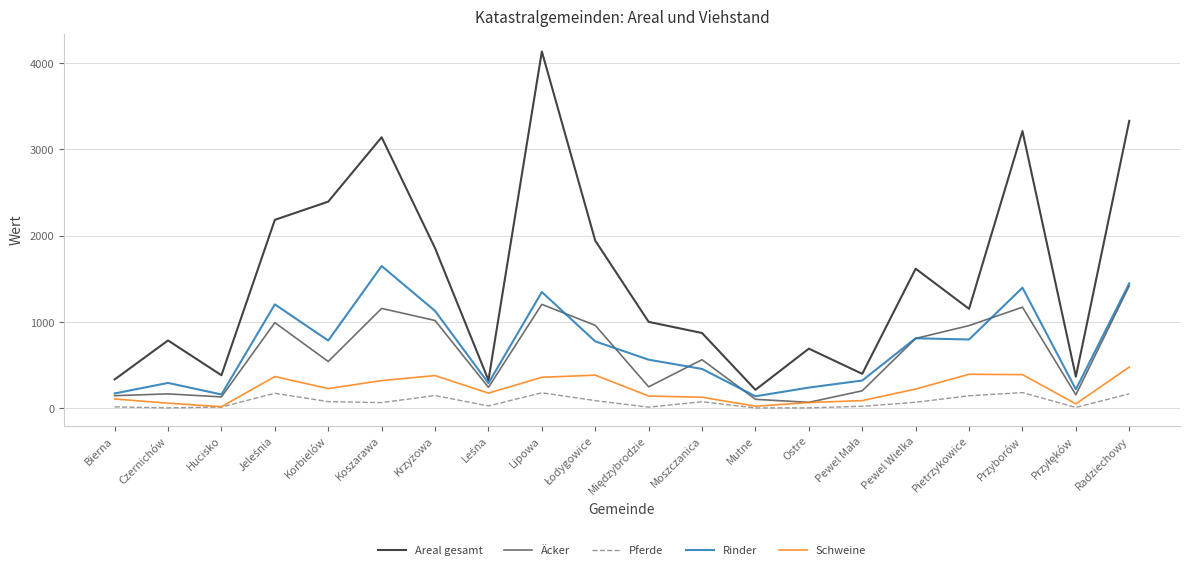

The Äcker series shows 1173 at Przyborów. True or false?

True